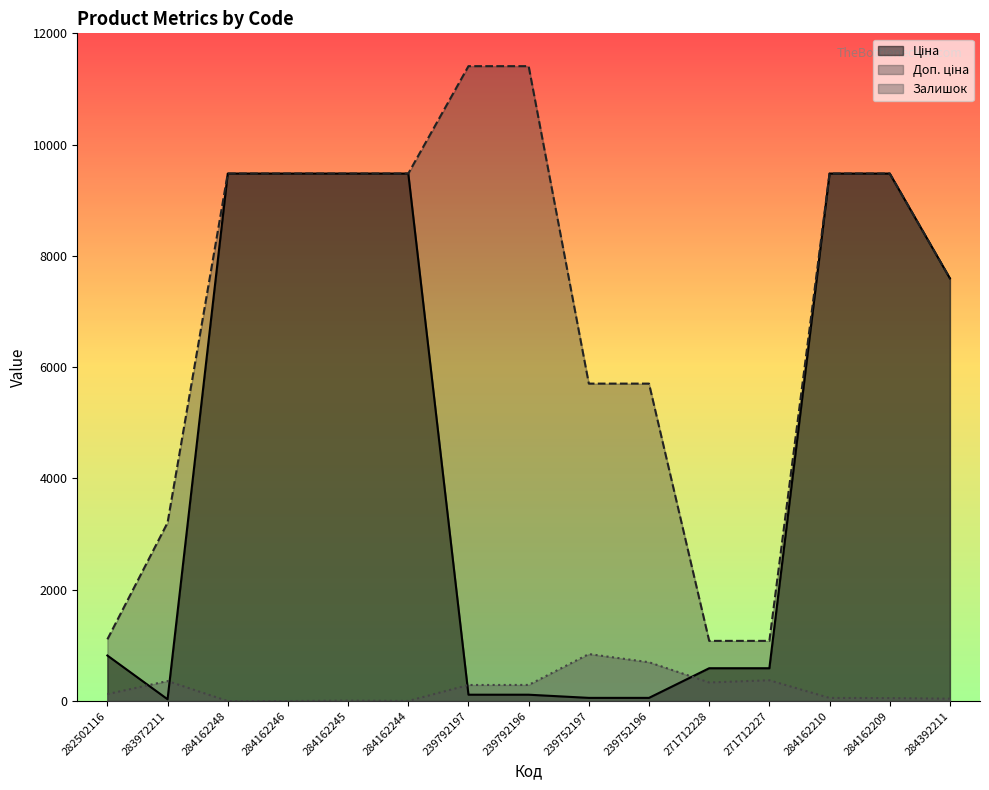

At which label does Залишок reach its peak?

239752197